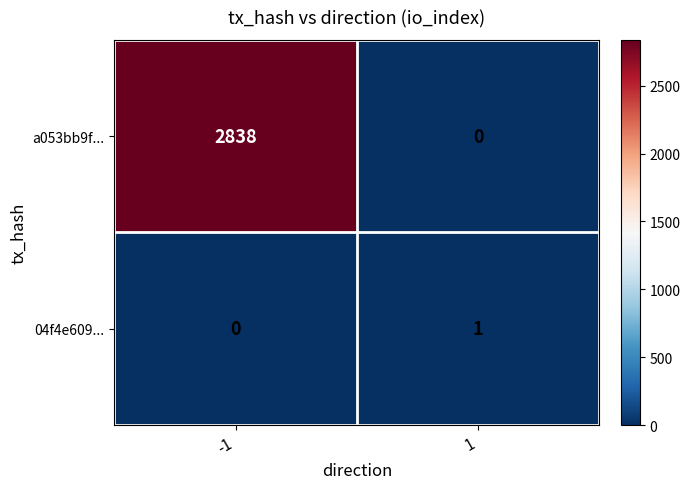

Which series has the largest total across all categories?

a053bb9f...